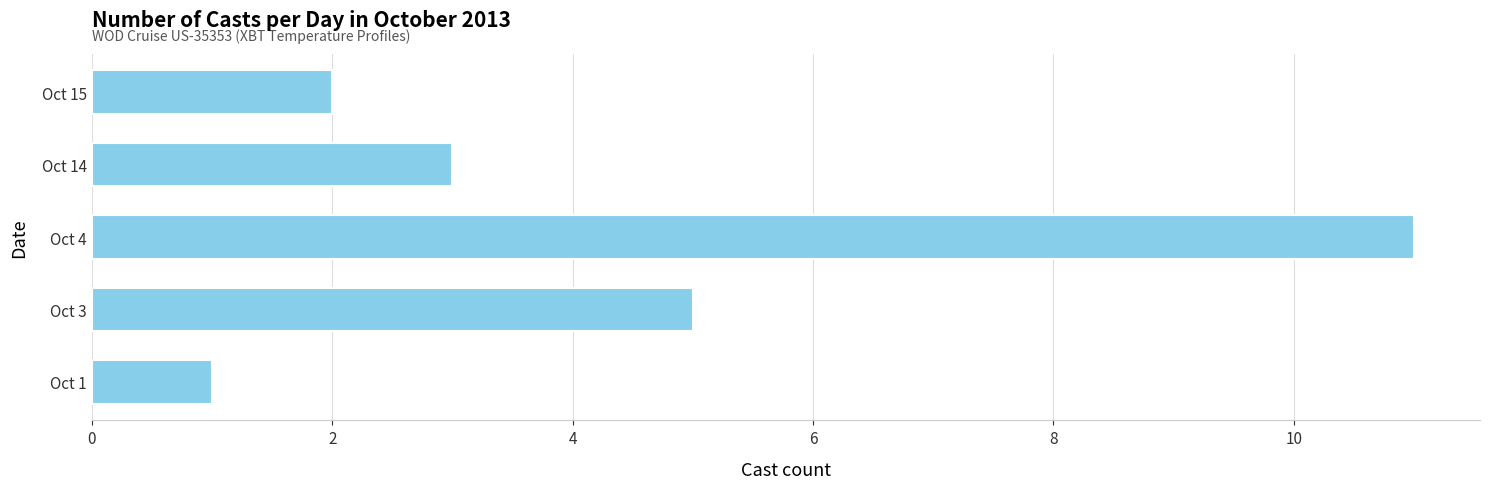

What is the change in value from Oct 4 to Oct 14?

-8